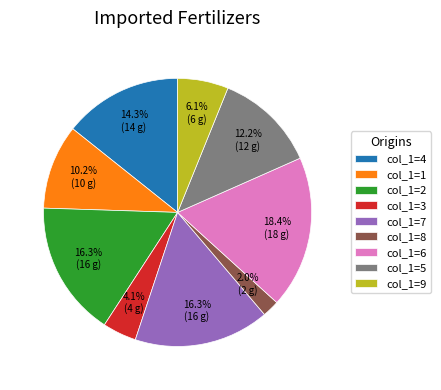

Between col_1=5 and col_1=3, which is larger?

col_1=5